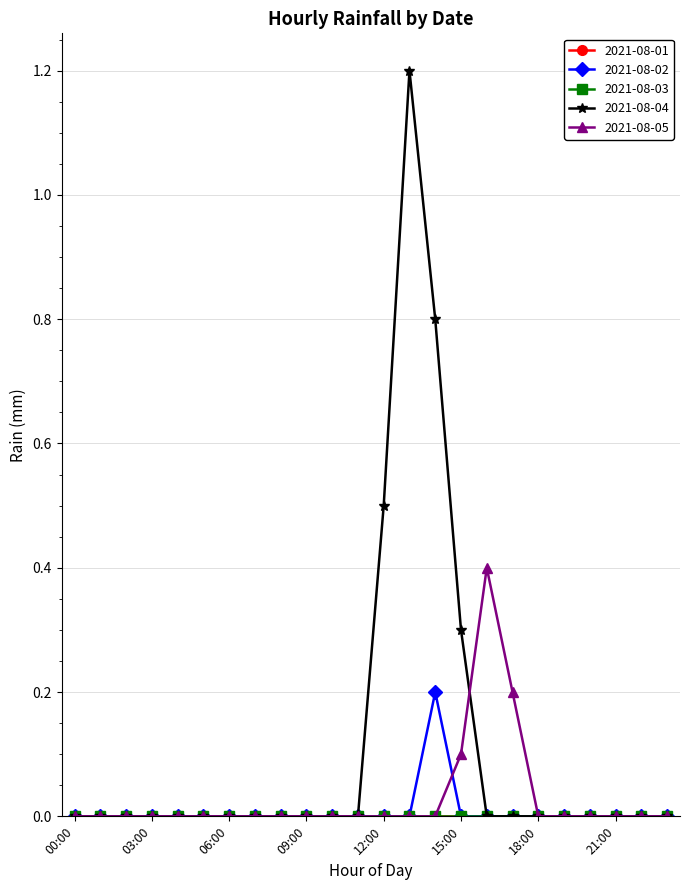

At how many categories does at least one series exceed 0?

6